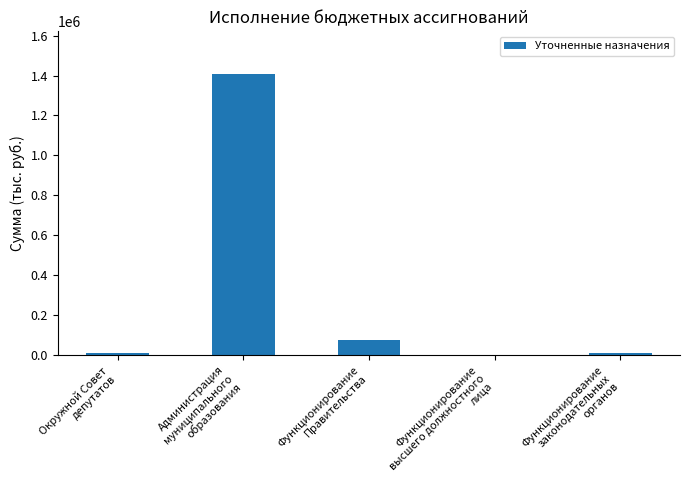

What is the sum of all values?

1514621.2